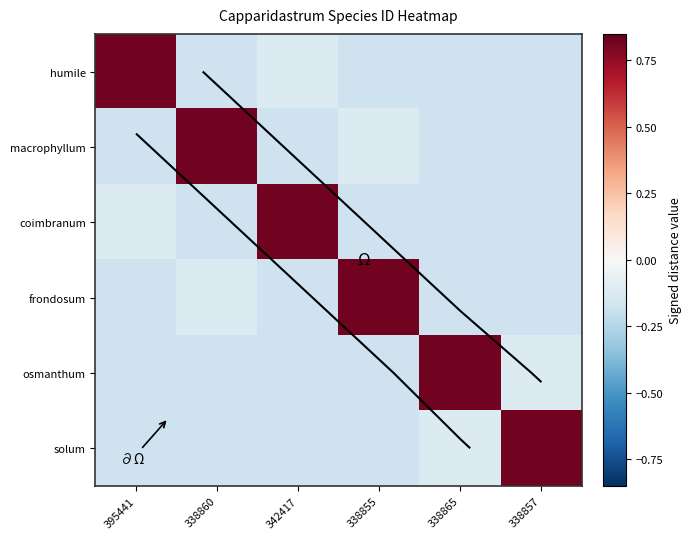

Rank the categories by solum value from lowest to highest.

395441, 342417, 338855, 338860, 338865, 338857